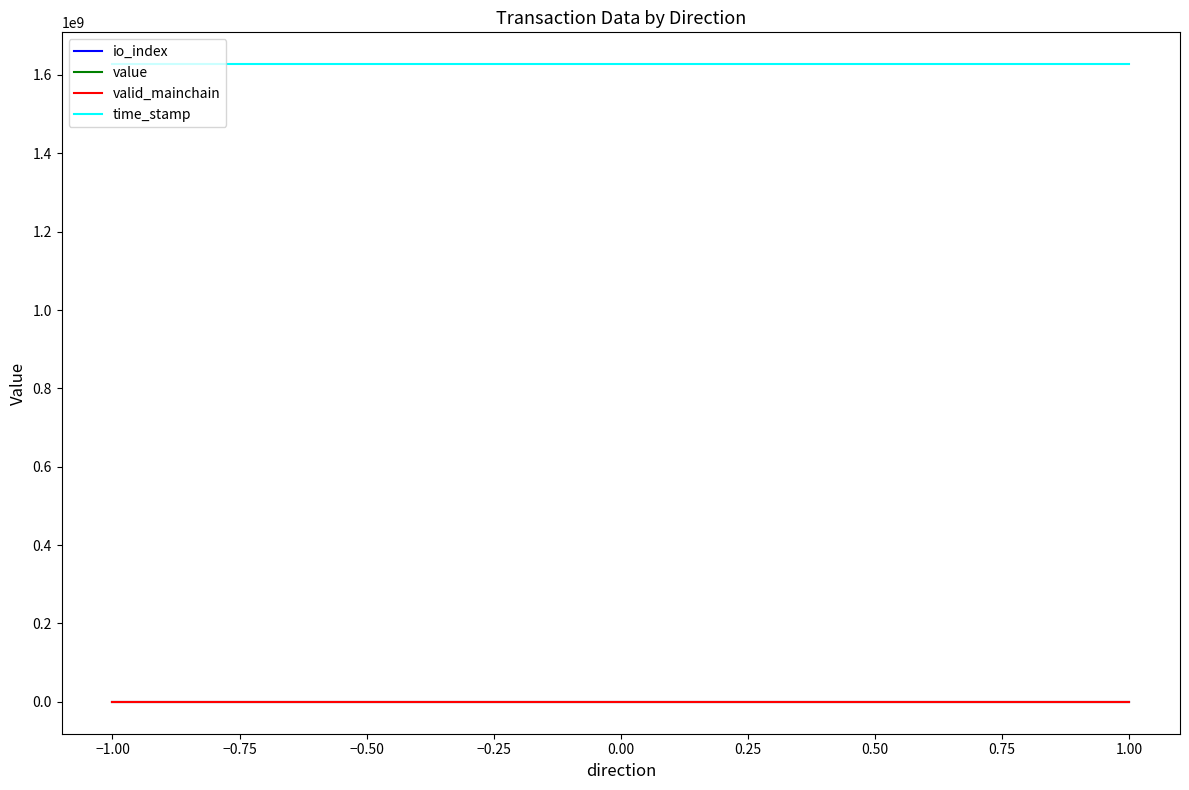

What is the average value of the value series?

13.2